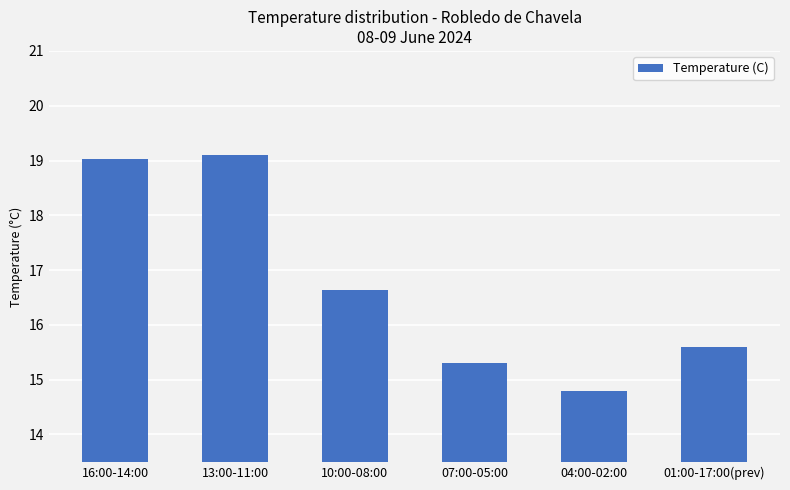

Reading left to right, list all the values displayed in this chart.

19.0	19.1	16.6	15.3	14.8	15.6